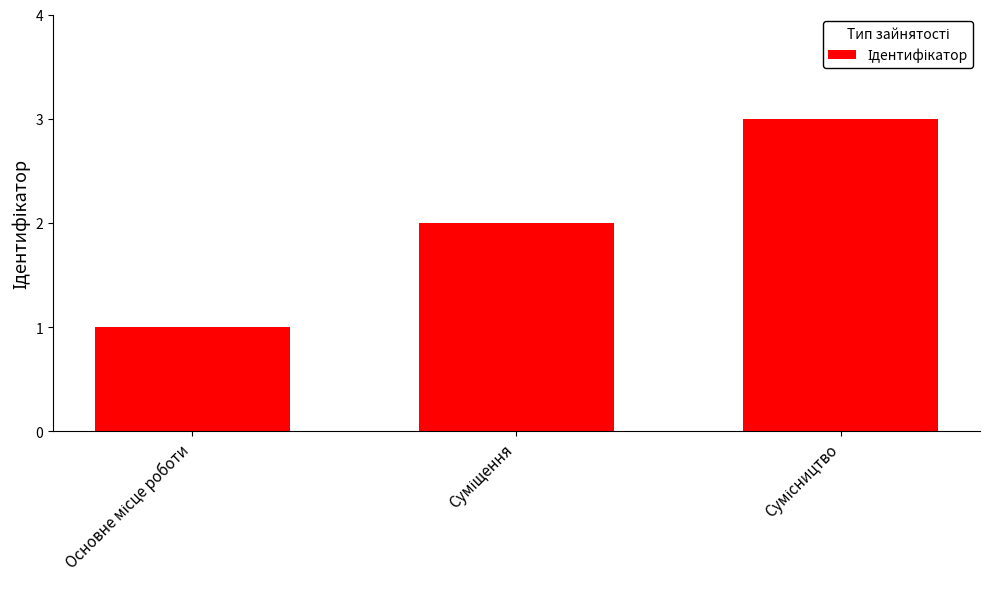

What is the greatest value displayed?

3